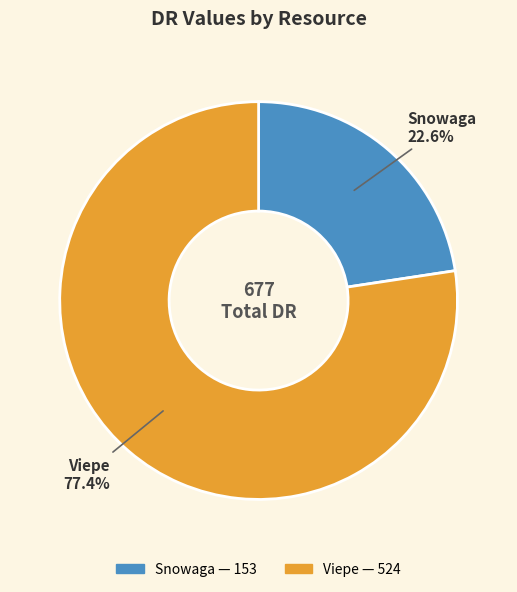

To the nearest percent, what is the combined percentage of Viepe and Snowaga?

100%